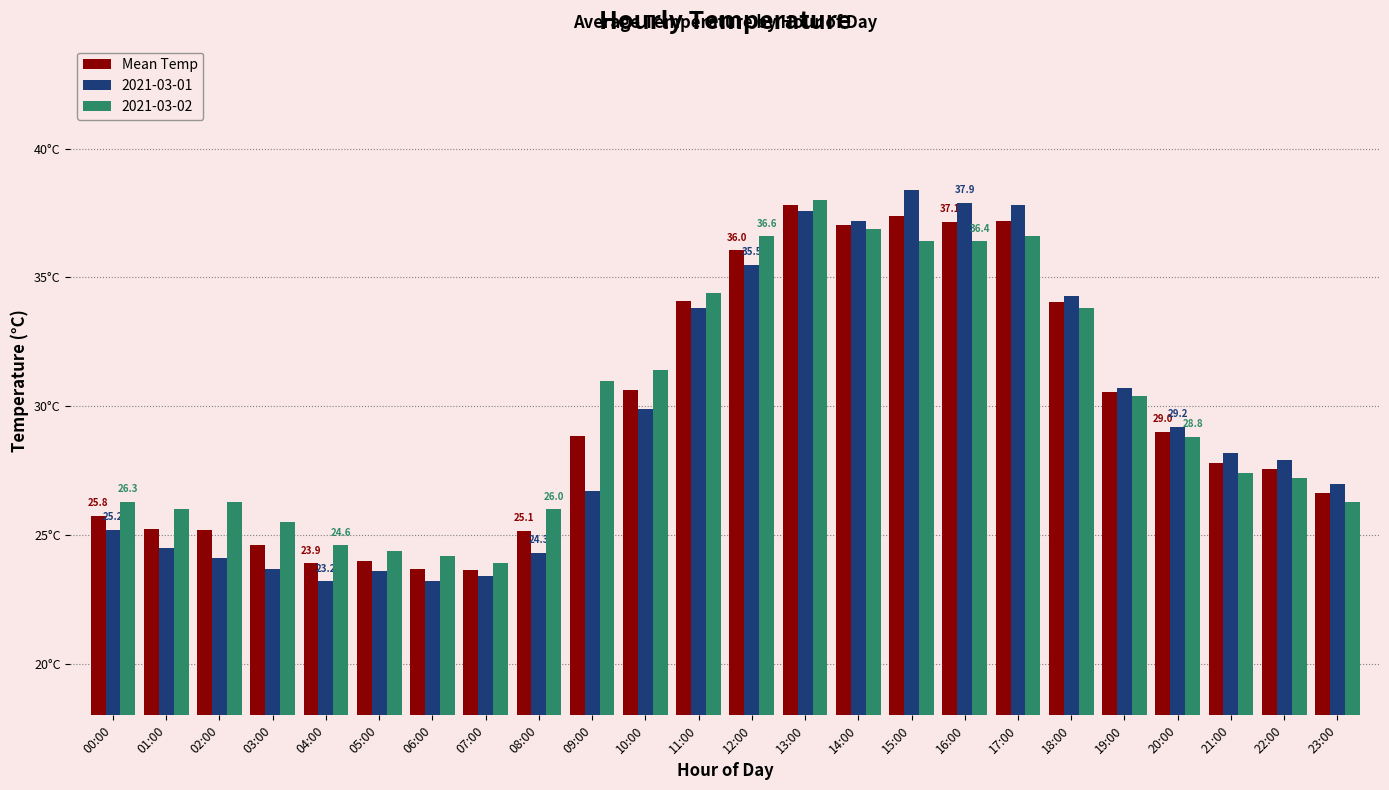

What are all the series names shown in the legend?

Mean Temp, 2021-03-01, 2021-03-02